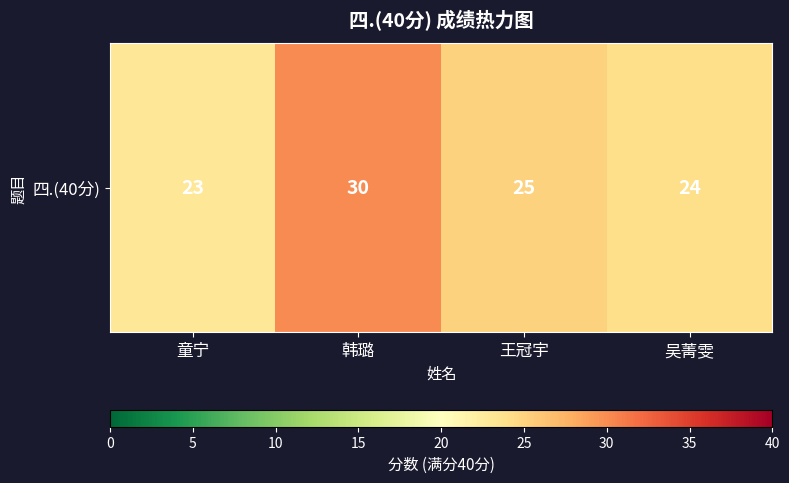

Between 童宁 and 王冠宇, which is larger?

王冠宇